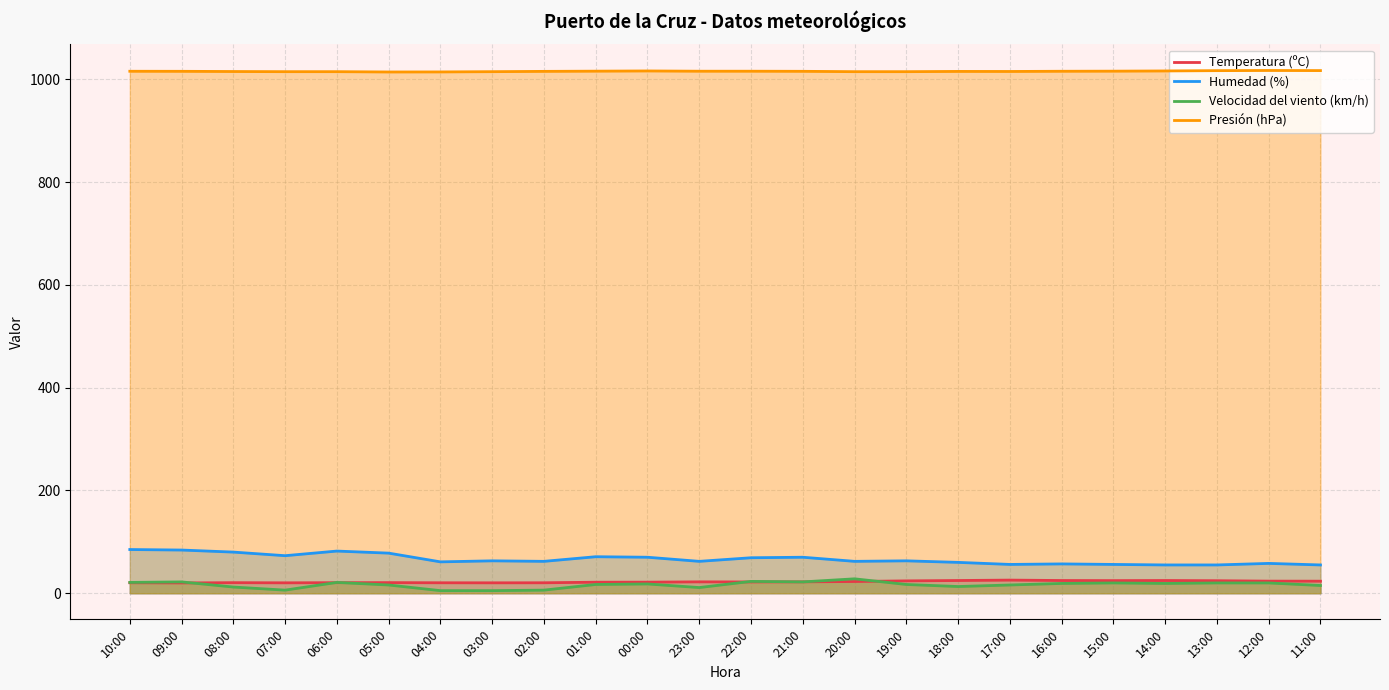

Reading left to right, transcribe all the data shown in this chart.

Temperatura (ºC): 10:00=20.3	09:00=20.0	08:00=20.5	07:00=20.2	06:00=20.5	05:00=20.6	04:00=20.3	03:00=20.2	02:00=20.3	01:00=21.4	00:00=21.5	23:00=22.1	22:00=21.9	21:00=22.1	20:00=22.8	19:00=24.0	18:00=24.7	17:00=25.5	16:00=24.7	15:00=24.5	14:00=24.7	13:00=24.3	12:00=23.5	11:00=23.4
Humedad (%): 10:00=85.0	09:00=84.0	08:00=80.0	07:00=73.0	06:00=82.0	05:00=78.0	04:00=61.0	03:00=63.0	02:00=62.0	01:00=71.0	00:00=70.0	23:00=62.0	22:00=69.0	21:00=70.0	20:00=62.0	19:00=63.0	18:00=60.0	17:00=56.0	16:00=57.0	15:00=56.0	14:00=55.0	13:00=55.0	12:00=58.0	11:00=55.0
Velocidad del viento (km/h): 10:00=21.0	09:00=22.0	08:00=12.0	07:00=6.0	06:00=21.0	05:00=16.0	04:00=5.0	03:00=5.0	02:00=6.0	01:00=17.0	00:00=18.0	23:00=11.0	22:00=23.0	21:00=22.0	20:00=28.0	19:00=17.0	18:00=13.0	17:00=16.0	16:00=19.0	15:00=20.0	14:00=19.0	13:00=20.0	12:00=20.0	11:00=15.0
Presión (hPa): 10:00=1015.7	09:00=1015.6	08:00=1015.2	07:00=1014.9	06:00=1014.9	05:00=1014.3	04:00=1014.4	03:00=1014.9	02:00=1015.5	01:00=1015.9	00:00=1016.3	23:00=1015.8	22:00=1015.8	21:00=1015.6	20:00=1014.9	19:00=1014.9	18:00=1015.4	17:00=1015.3	16:00=1015.7	15:00=1015.9	14:00=1016.3	13:00=1016.9	12:00=1017.2	11:00=1017.0